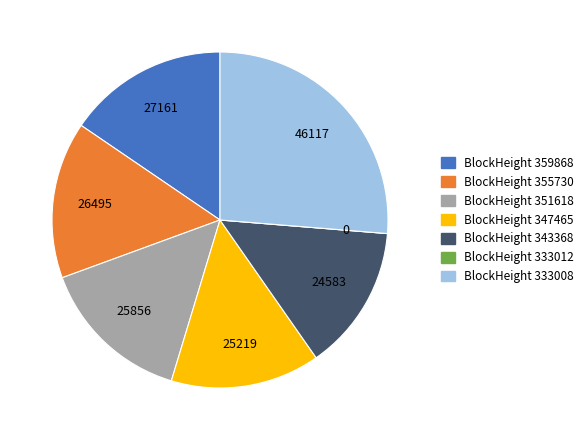

Is there any slice that represents more than half of the pie?

No